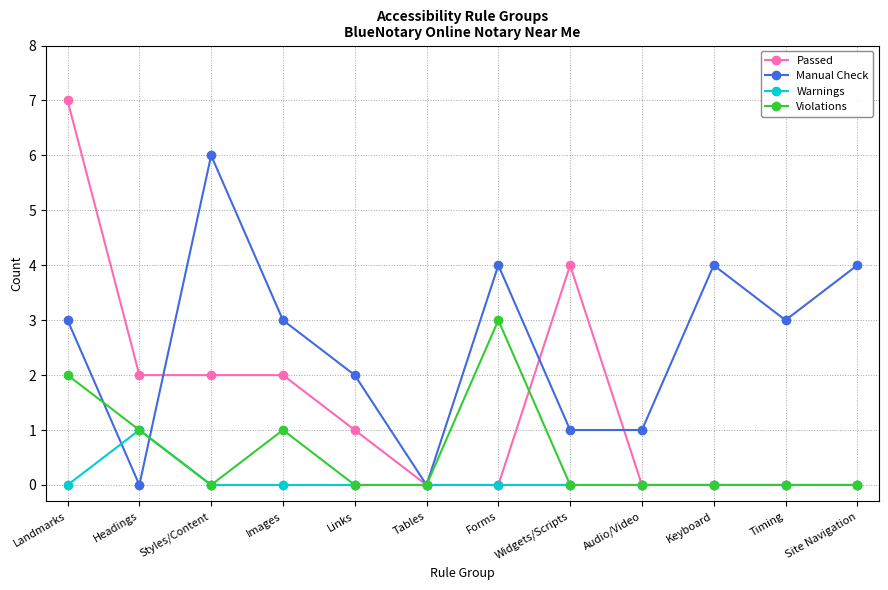

At which category does Warnings reach its first local peak?

Headings